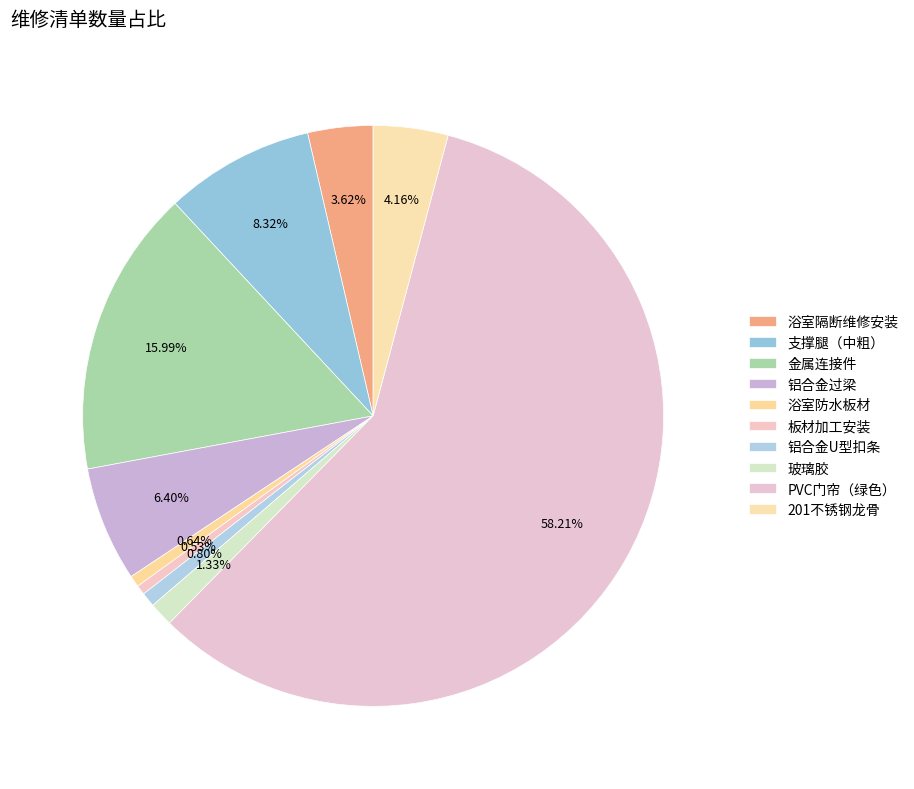

What is the majority slice?

PVC门帘（绿色）